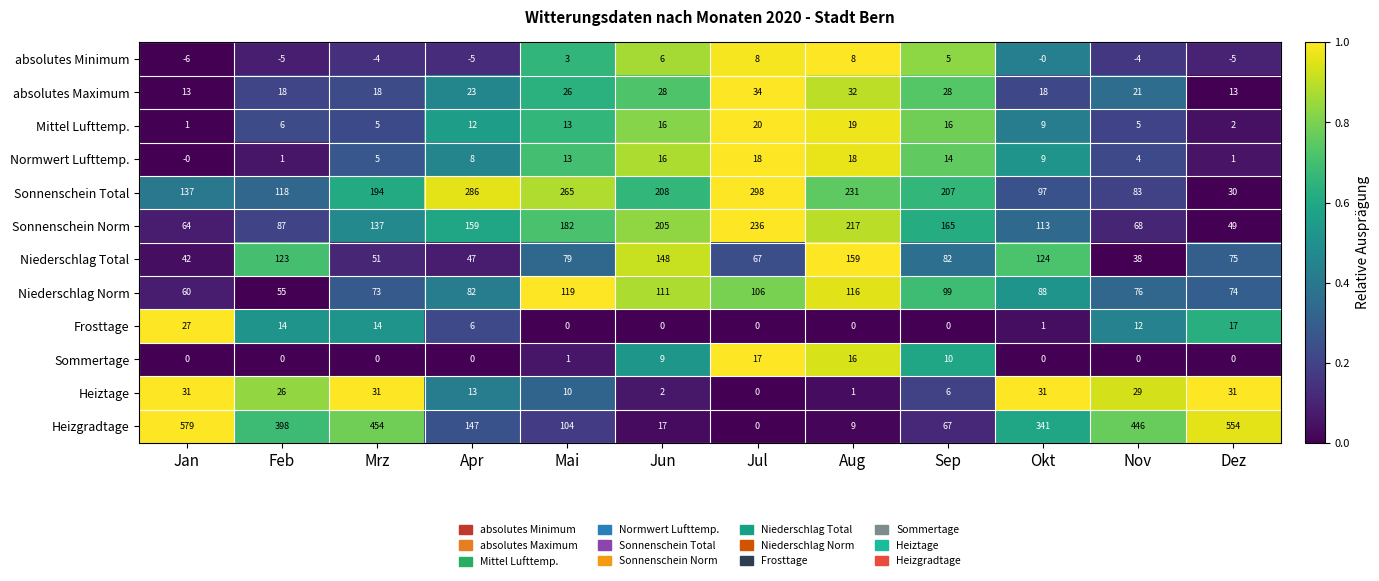

What is the difference between the maximum and minimum values in the Mittel Lufttemp. series?

19